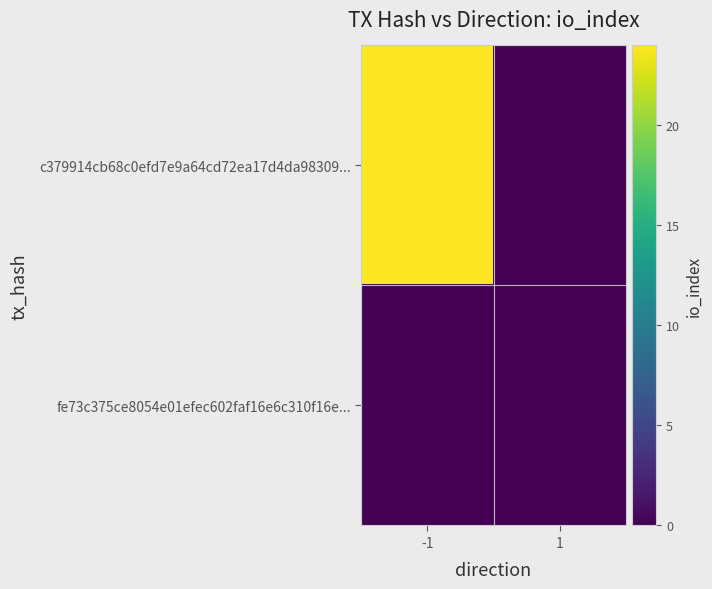

Between -1 and 1, which series saw the biggest shift?

c379914cb68c0efd7e9a64cd72ea17d4da98309...